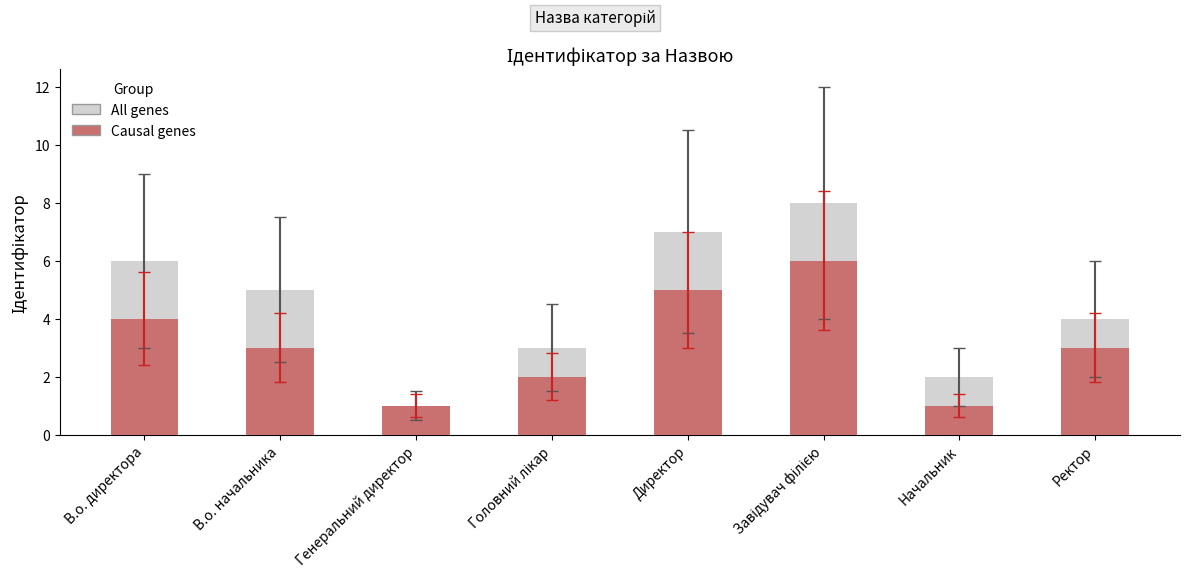

Reading left to right, list all the values displayed in this chart.

All genes: 6	5	1	3	7	8	2	4
Causal genes: 4	3	1	2	5	6	1	3